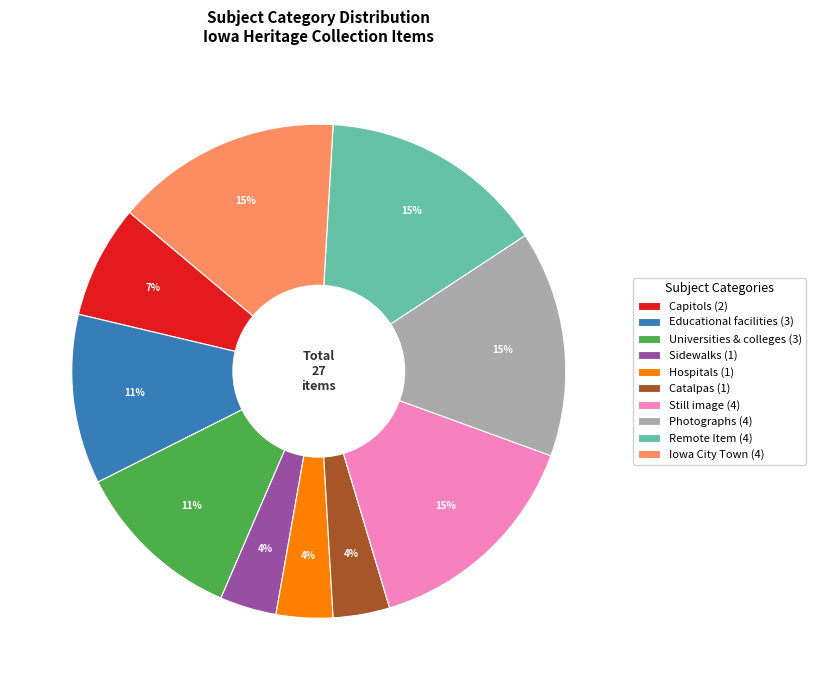

What percentage is the Sidewalks (1) slice, to the nearest percent?

4%